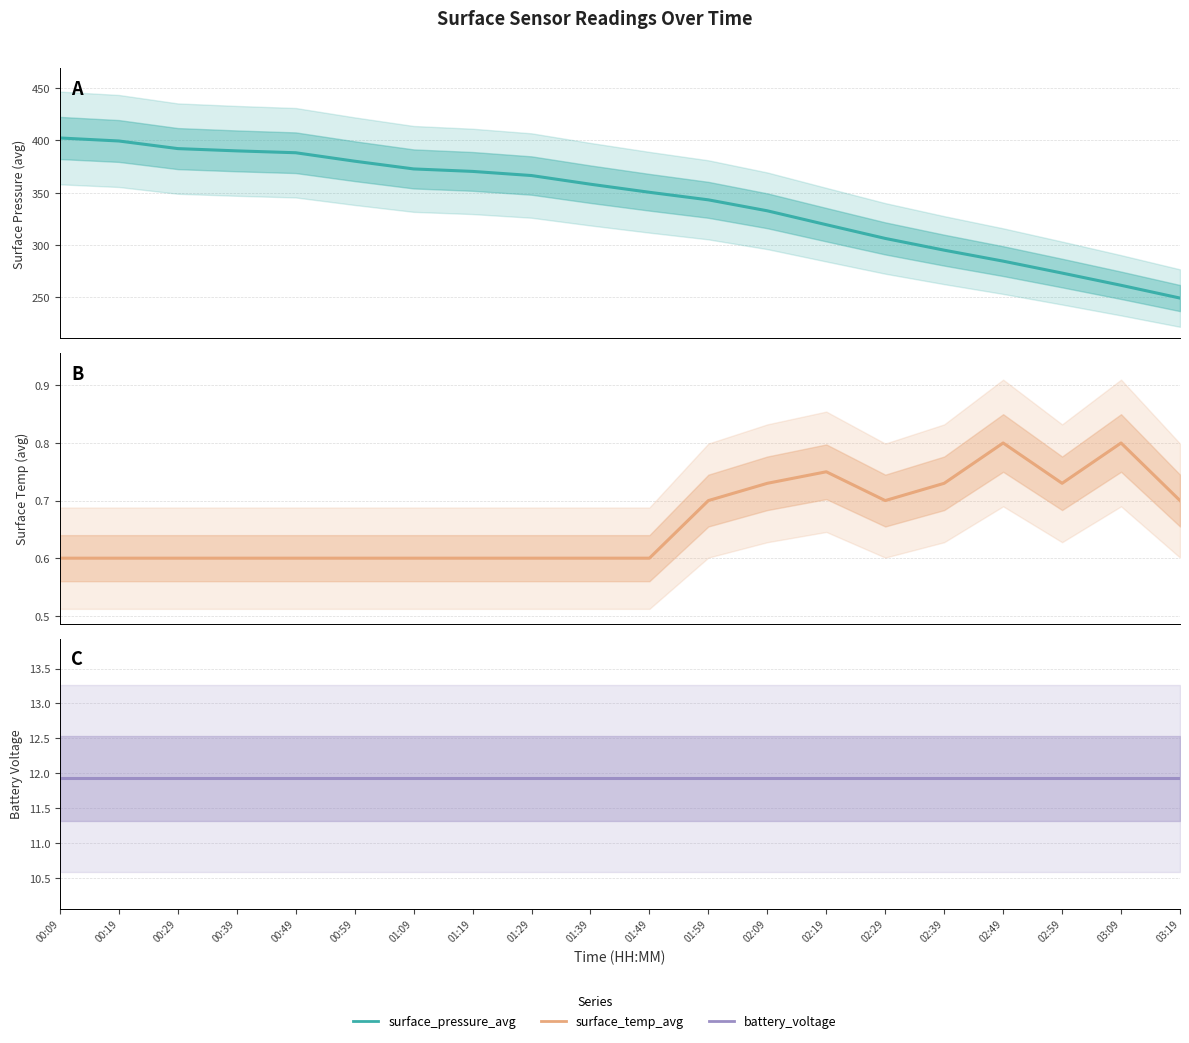

What is the difference between the second highest and second lowest values in the surface_temp_avg series?

0.2